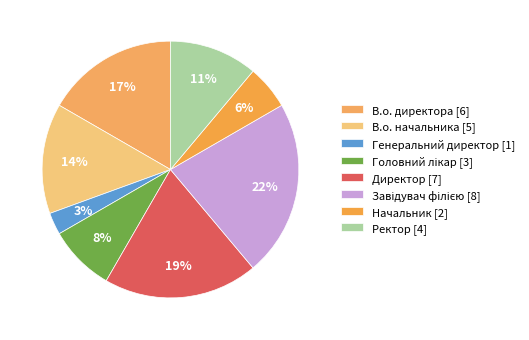

The В.о. начальника slice represents 14% of the pie. True or false?

True